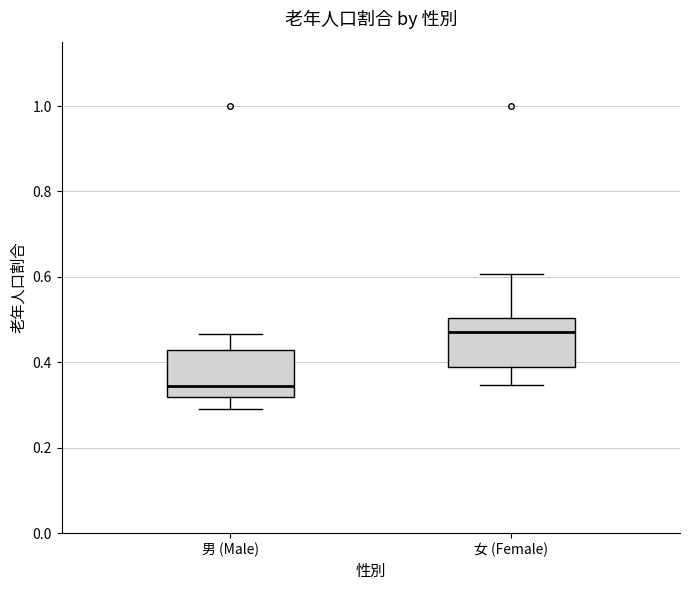

Reading left to right, read every box against the y-axis: the position of its median line, the range the box covers, and the ends of its whiskers. The values are not printed on the chart, so give them approximately, as read against the axis.

男 (Male): median 0.34, box 0.32 to 0.42, whiskers 0.30 to 0.46
女 (Female): median 0.48, box 0.38 to 0.50, whiskers 0.34 to 0.60